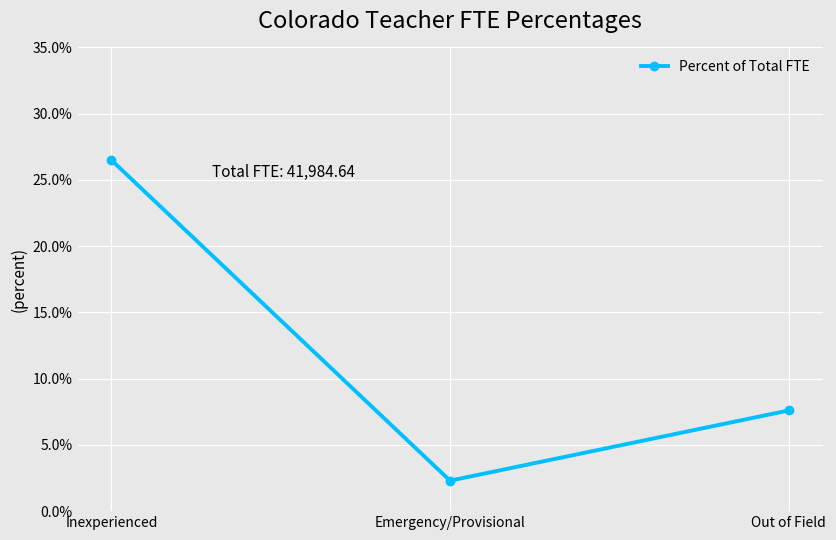

Is this an area chart (filled region under the line)?

No